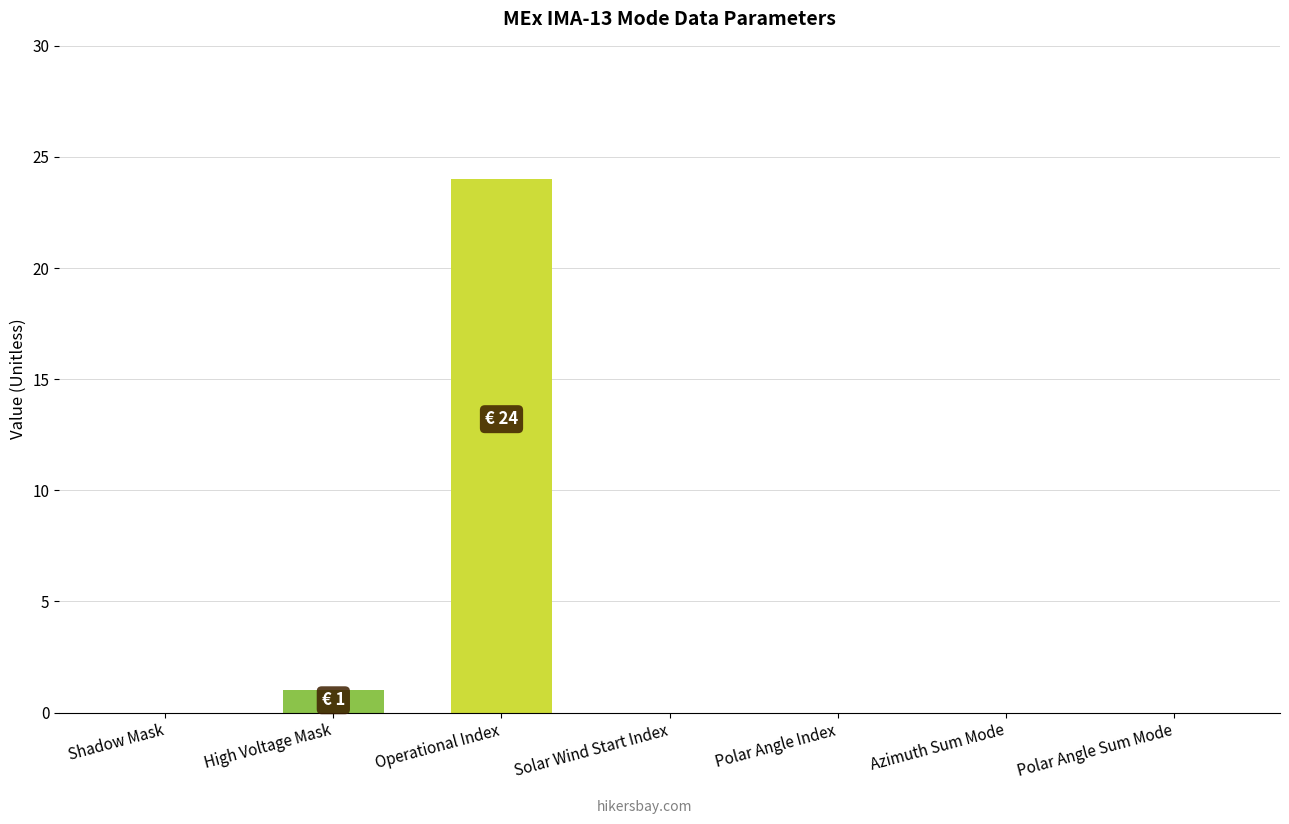

At which category does the chart reach its peak across all series?

Operational Index